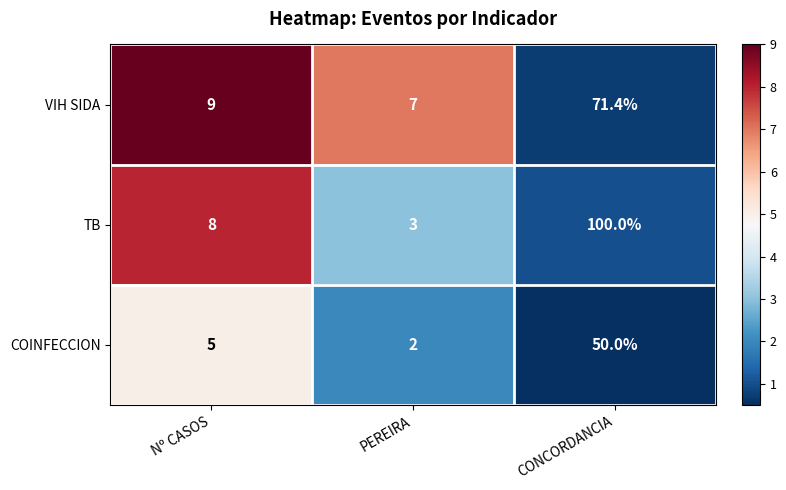

Is it true that VIH SIDA equals 71.4 at CONCORDANCIA?

True